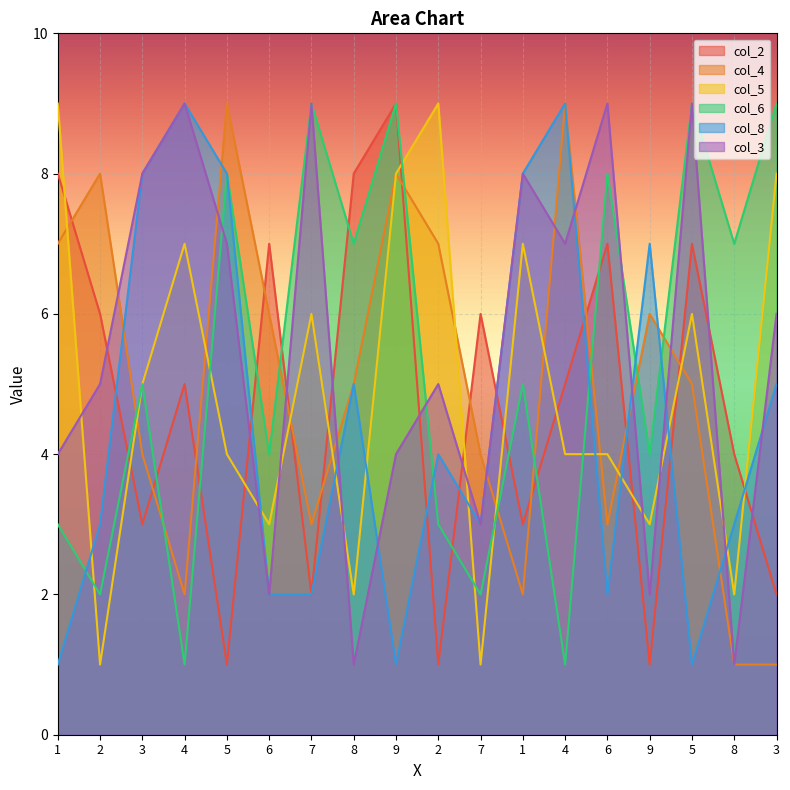

At how many categories does at least one series exceed 1?

18